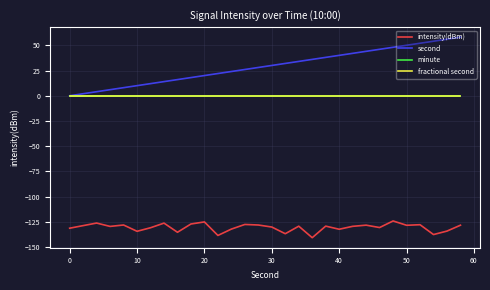

Reading left to right, transcribe all the data shown in this chart.

intensity(dBm): -131.2	-128.6	-126.1	-129.4	-128.0	-134.2	-130.7	-126.1	-135.2	-127.0	-125.0	-138.4	-132.1	-127.5	-128.0	-130.0	-136.6	-129.2	-140.6	-129.1	-132.2	-129.3	-128.2	-130.5	-124.0	-128.3	-127.7	-137.5	-134.0	-128.2
second: 0.0	2.0	4.0	6.0	8.0	10.0	12.0	14.0	16.0	18.0	20.0	22.0	24.0	26.0	28.0	30.0	32.0	34.0	36.0	38.0	40.0	42.0	44.0	46.0	48.0	50.0	52.0	54.0	56.0	58.0
minute: 0.0	0.0	0.0	0.0	0.0	0.0	0.0	0.0	0.0	0.0	0.0	0.0	0.0	0.0	0.0	0.0	0.0	0.0	0.0	0.0	0.0	0.0	0.0	0.0	0.0	0.0	0.0	0.0	0.0	0.0
fractional second: 0.0	0.0	0.0	0.0	0.0	0.0	0.0	0.0	0.0	0.0	0.0	0.0	0.0	0.0	0.0	0.0	0.0	0.0	0.0	0.0	0.0	0.0	0.0	0.0	0.0	0.0	0.0	0.0	0.0	0.0